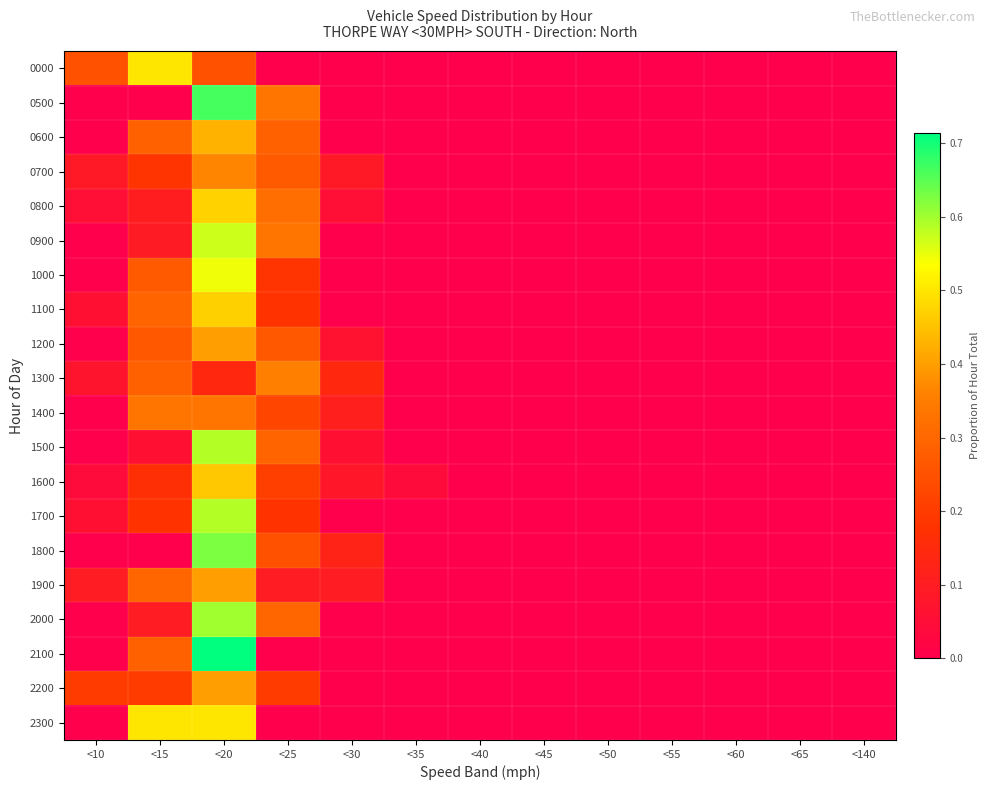

At <10, list the series in order from largest to smallest.

0000, 2200, 1900, 0700, 1300, 1100, 1700, 0800, 1600, 0500, 0600, 0900, 1000, 1200, 1400, 1500, 1800, 2000, 2100, 2300